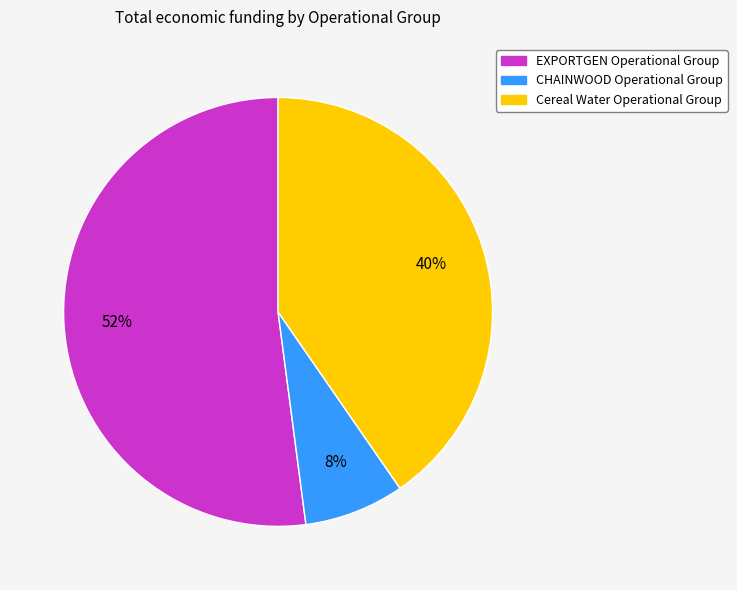

Is the sum of Cereal Water Operational Group and CHAINWOOD Operational Group greater than half?

No